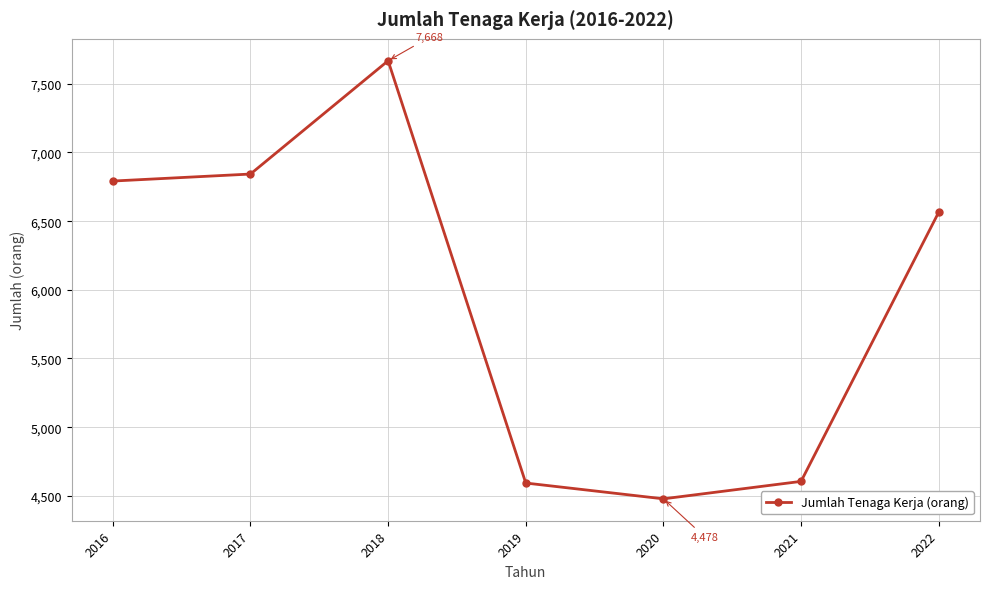

The value at 2019 is 6716. True or false?

False